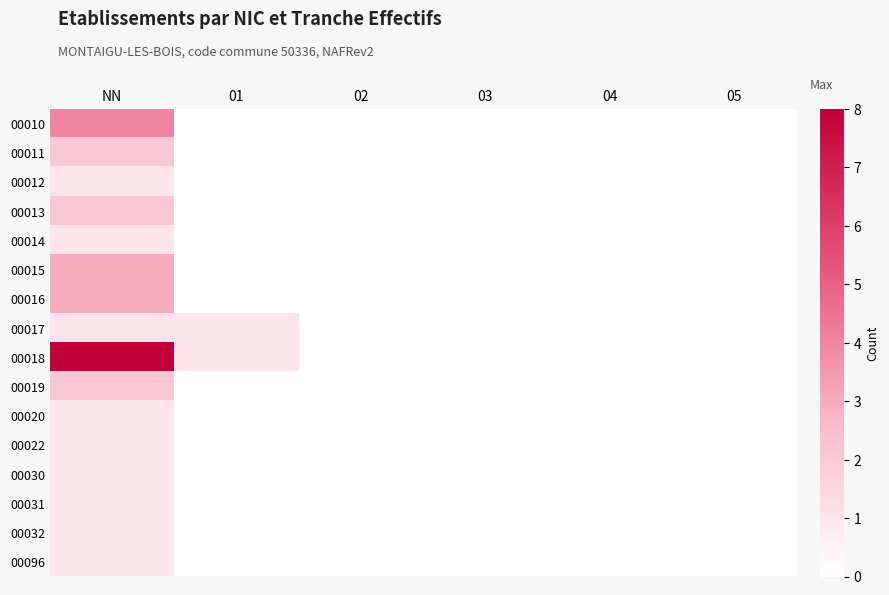

Reading right to left, extract all data points from this chart.

00010: 05=0	04=0	03=0	02=0	01=0	NN=4
00011: 05=0	04=0	03=0	02=0	01=0	NN=2
00012: 05=0	04=0	03=0	02=0	01=0	NN=1
00013: 05=0	04=0	03=0	02=0	01=0	NN=2
00014: 05=0	04=0	03=0	02=0	01=0	NN=1
00015: 05=0	04=0	03=0	02=0	01=0	NN=3
00016: 05=0	04=0	03=0	02=0	01=0	NN=3
00017: 05=0	04=0	03=0	02=0	01=1	NN=1
00018: 05=0	04=0	03=0	02=0	01=1	NN=8
00019: 05=0	04=0	03=0	02=0	01=0	NN=2
00020: 05=0	04=0	03=0	02=0	01=0	NN=1
00022: 05=0	04=0	03=0	02=0	01=0	NN=1
00030: 05=0	04=0	03=0	02=0	01=0	NN=1
00031: 05=0	04=0	03=0	02=0	01=0	NN=1
00032: 05=0	04=0	03=0	02=0	01=0	NN=1
00096: 05=0	04=0	03=0	02=0	01=0	NN=1